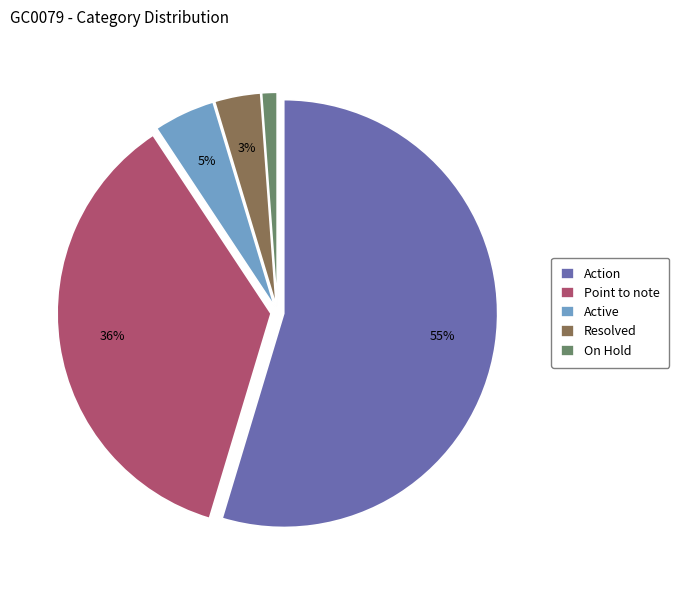

Between Point to note and Resolved, which is larger?

Point to note